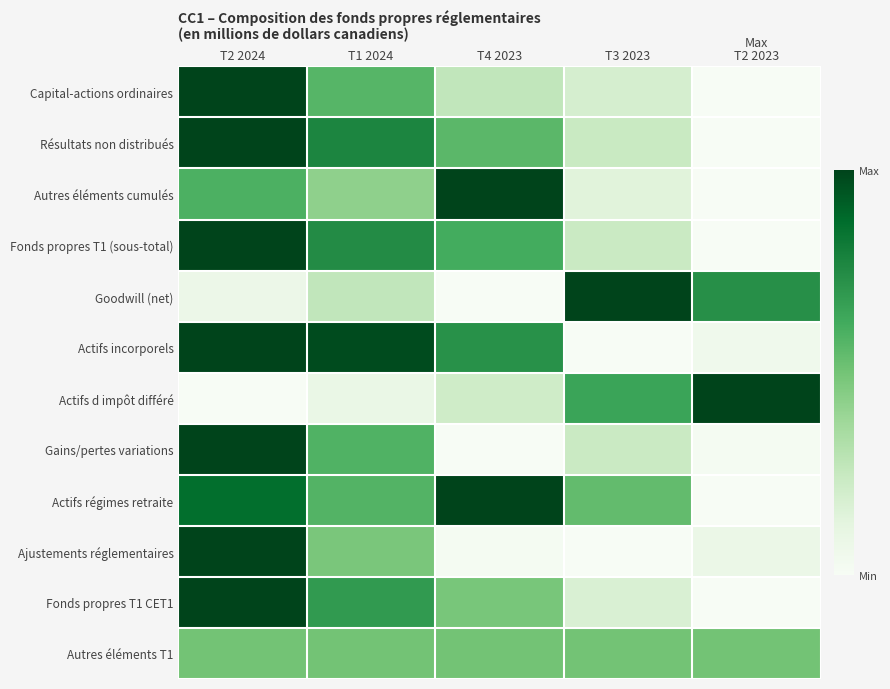

Reading left to right, extract all data points from this chart.

Capital-actions ordinaires: T2 2024=1.0	T1 2024=0.6	T4 2023=0.3	T3 2023=0.2	T2 2023=0.0
Résultats non distribués: T2 2024=1.0	T1 2024=0.8	T4 2023=0.6	T3 2023=0.2	T2 2023=0.0
Autres éléments cumulés: T2 2024=0.6	T1 2024=0.4	T4 2023=1.0	T3 2023=0.1	T2 2023=0.0
Fonds propres T1 (sous-total): T2 2024=1.0	T1 2024=0.7	T4 2023=0.6	T3 2023=0.2	T2 2023=0.0
Goodwill (net): T2 2024=0.1	T1 2024=0.3	T4 2023=0.0	T3 2023=1.0	T2 2023=0.7
Actifs incorporels: T2 2024=1.0	T1 2024=1.0	T4 2023=0.7	T3 2023=0.0	T2 2023=0.1
Actifs d impôt différé: T2 2024=0.0	T1 2024=0.1	T4 2023=0.2	T3 2023=0.7	T2 2023=1.0
Gains/pertes variations: T2 2024=1.0	T1 2024=0.6	T4 2023=0.0	T3 2023=0.2	T2 2023=0.0
Actifs régimes retraite: T2 2024=0.9	T1 2024=0.6	T4 2023=1.0	T3 2023=0.5	T2 2023=0.0
Ajustements réglementaires: T2 2024=1.0	T1 2024=0.5	T4 2023=0.0	T3 2023=0.0	T2 2023=0.1
Fonds propres T1 CET1: T2 2024=1.0	T1 2024=0.7	T4 2023=0.5	T3 2023=0.2	T2 2023=0.0
Autres éléments T1: T2 2024=0.5	T1 2024=0.5	T4 2023=0.5	T3 2023=0.5	T2 2023=0.5